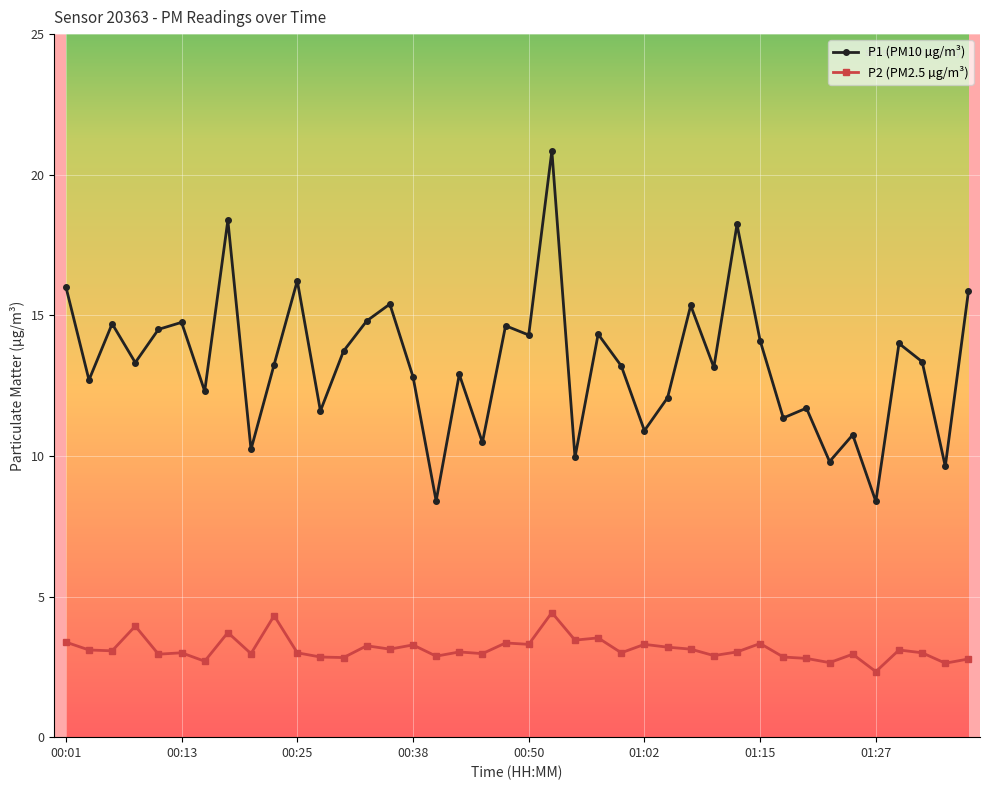

How many data points does each series have?

40